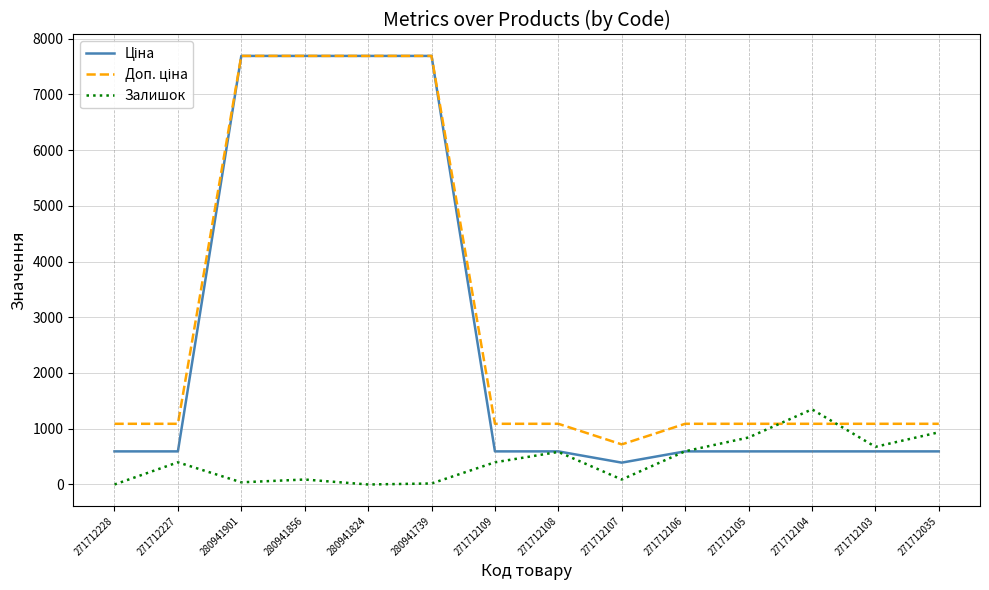

How many lines are shown in the chart?

3